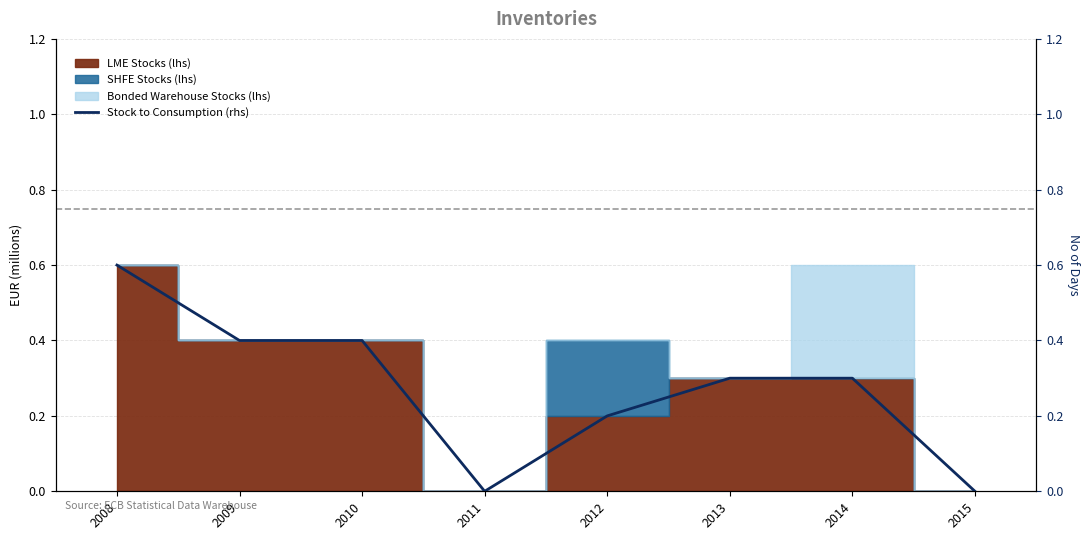

List the labels in order of value, smallest first.

2011, 2015, 2012, 2013, 2014, 2009, 2010, 2008